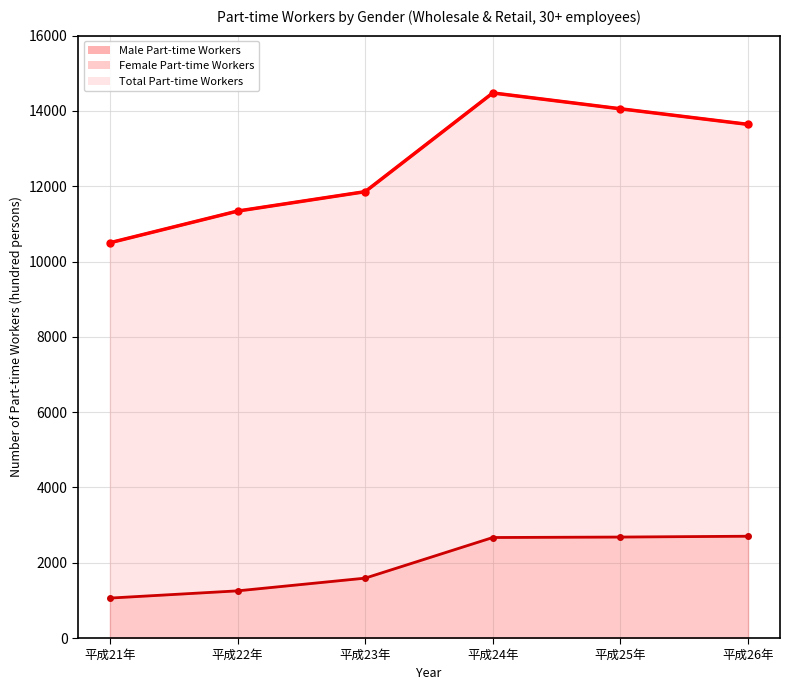

Rank the series at 平成24年 from lowest to highest value.

Male Part-time Workers, Female Part-time Workers, Total Part-time Workers